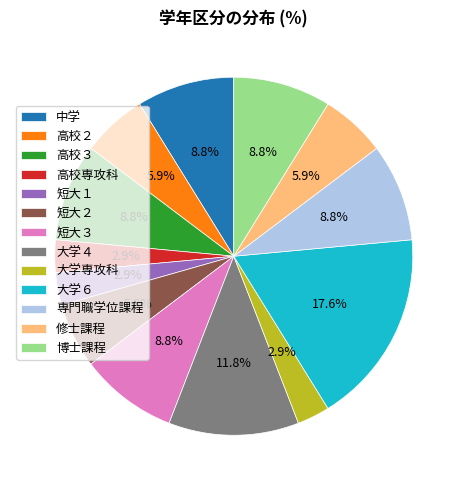

Does 大学専攻科 represent more than half of the total?

No